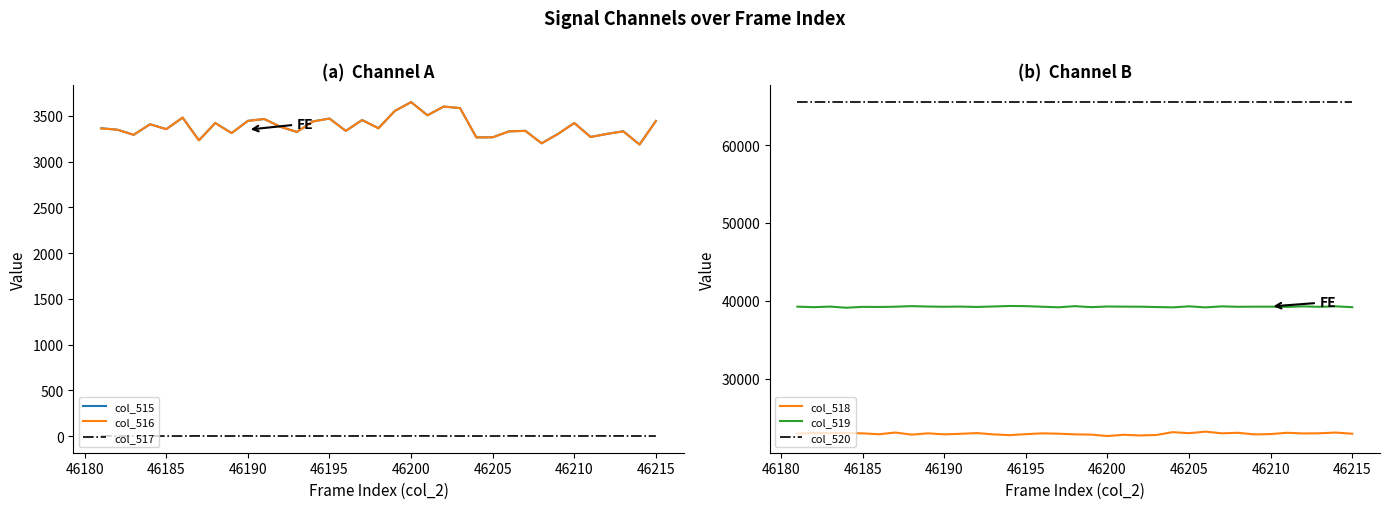

How many lines are shown in the chart?

6